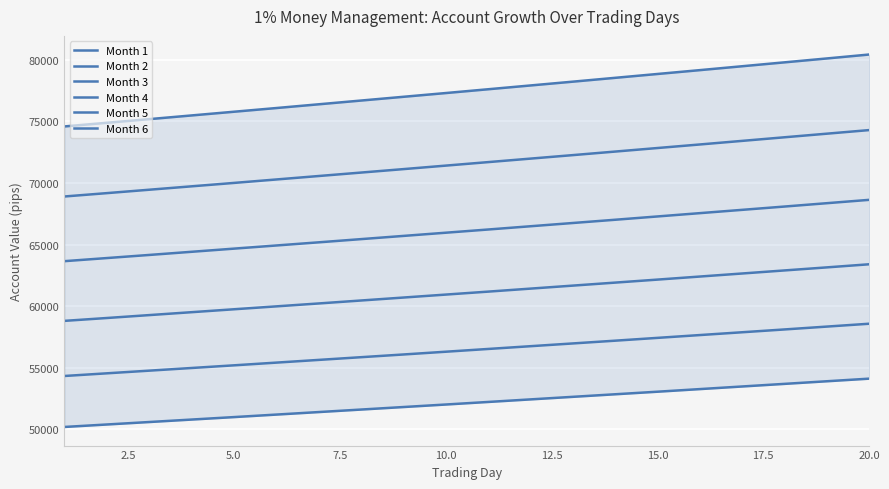

True or false: Month 4 has a value of 115387 at 15.

False